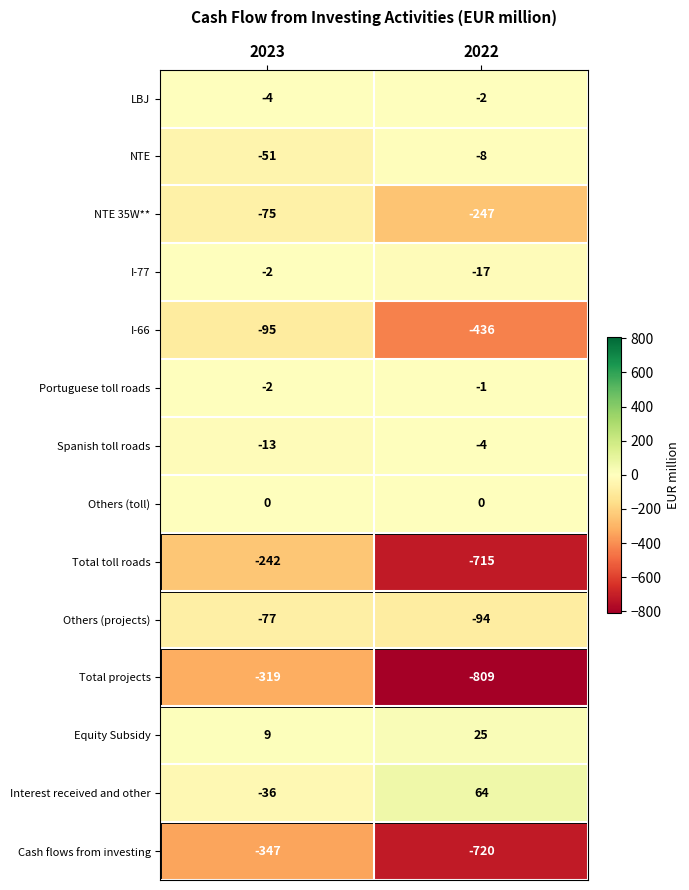

What is the smallest value displayed?

-809